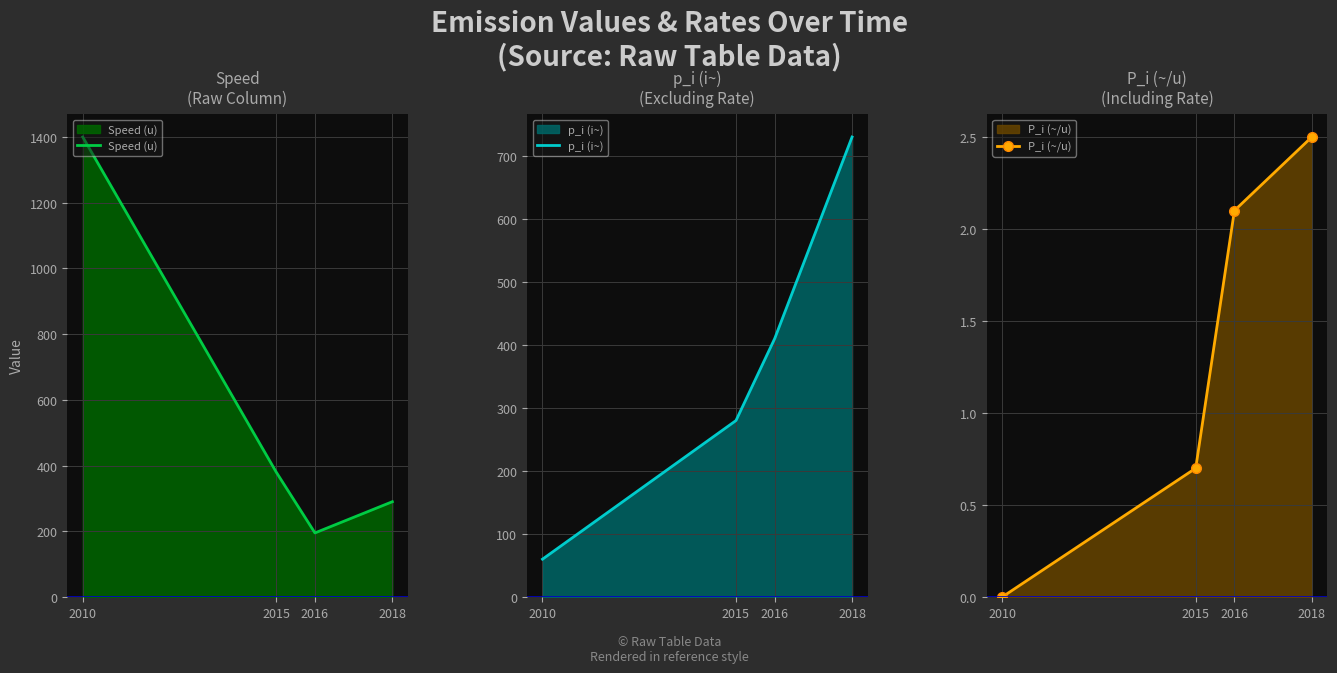

What value does the Speed (u) series have at 2018?

290